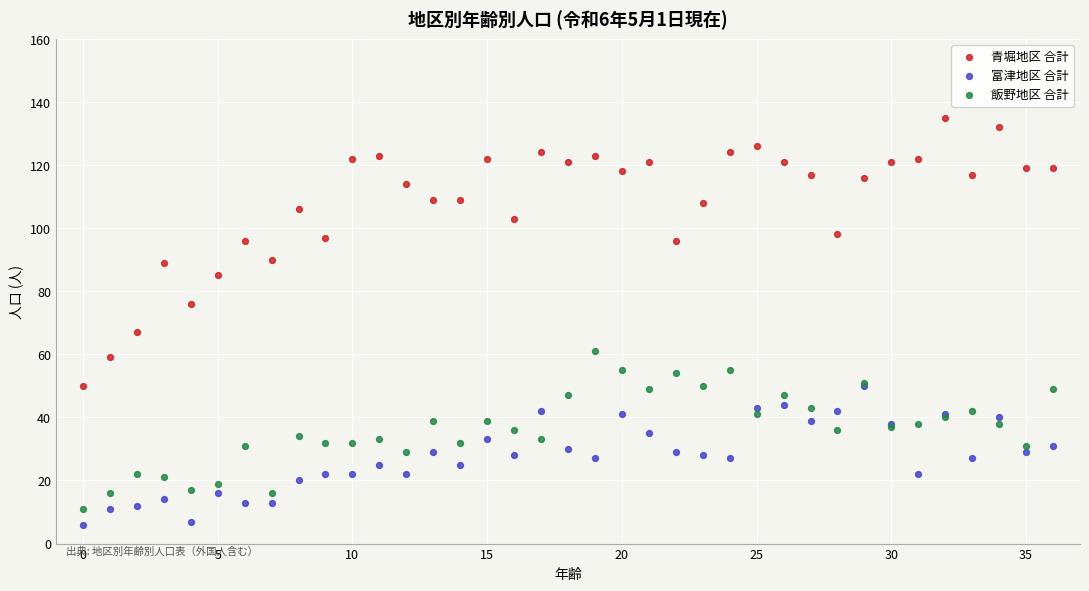

Which series has the largest Y range (max minus min)?

青堀地区 合計